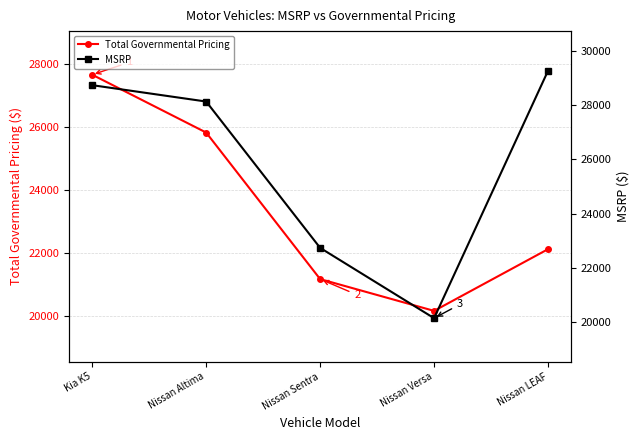

True or false: Total Governmental Pricing and MSRP intersect in this chart.

True